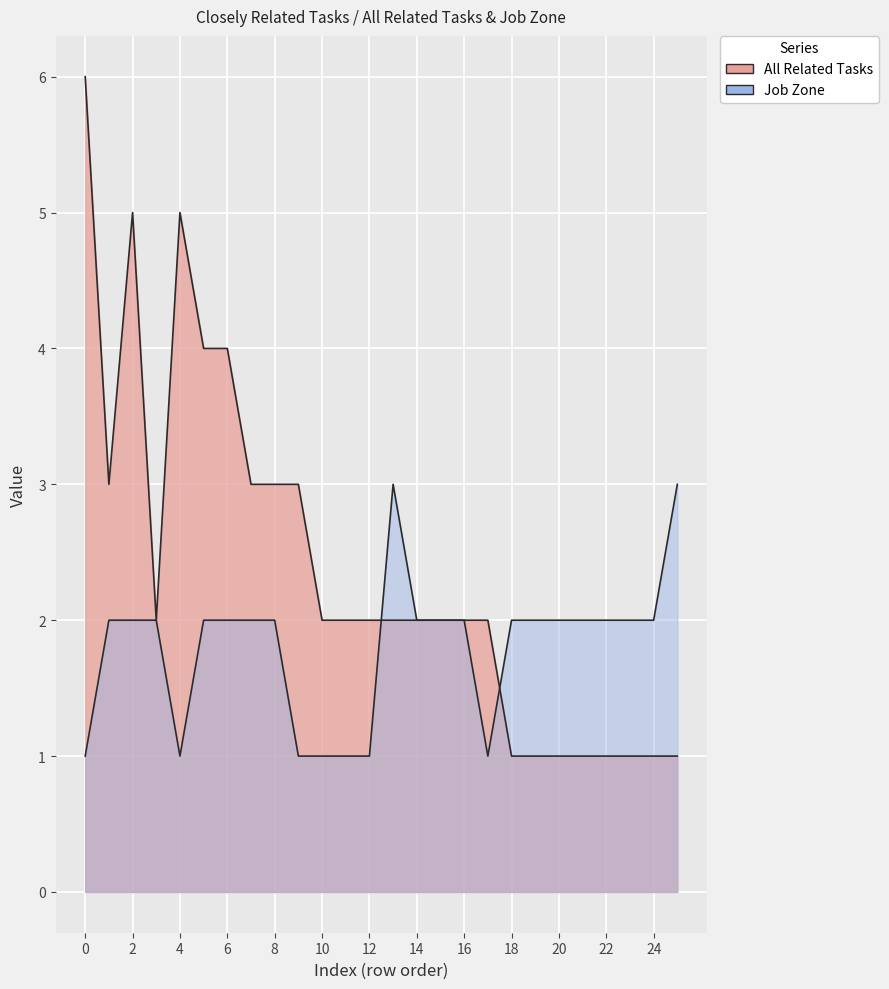

In Job Zone, how many points are higher than both neighbors (excluding endpoints)?

1